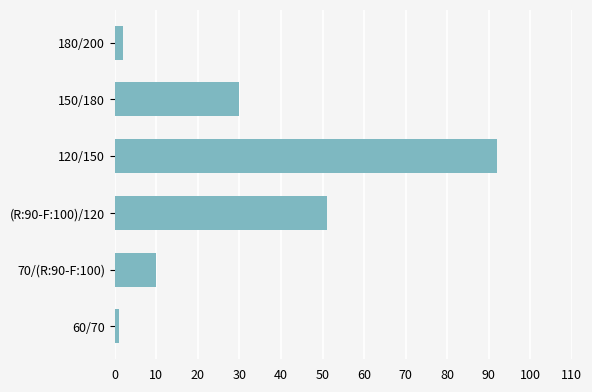

What value does the data have at 120/150?

92